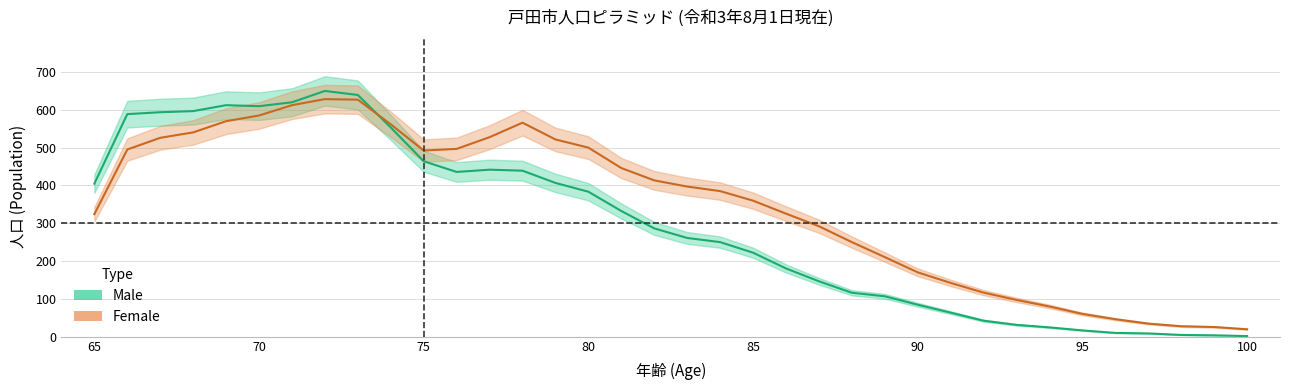

Which series changed the most between 81 and 71?

male